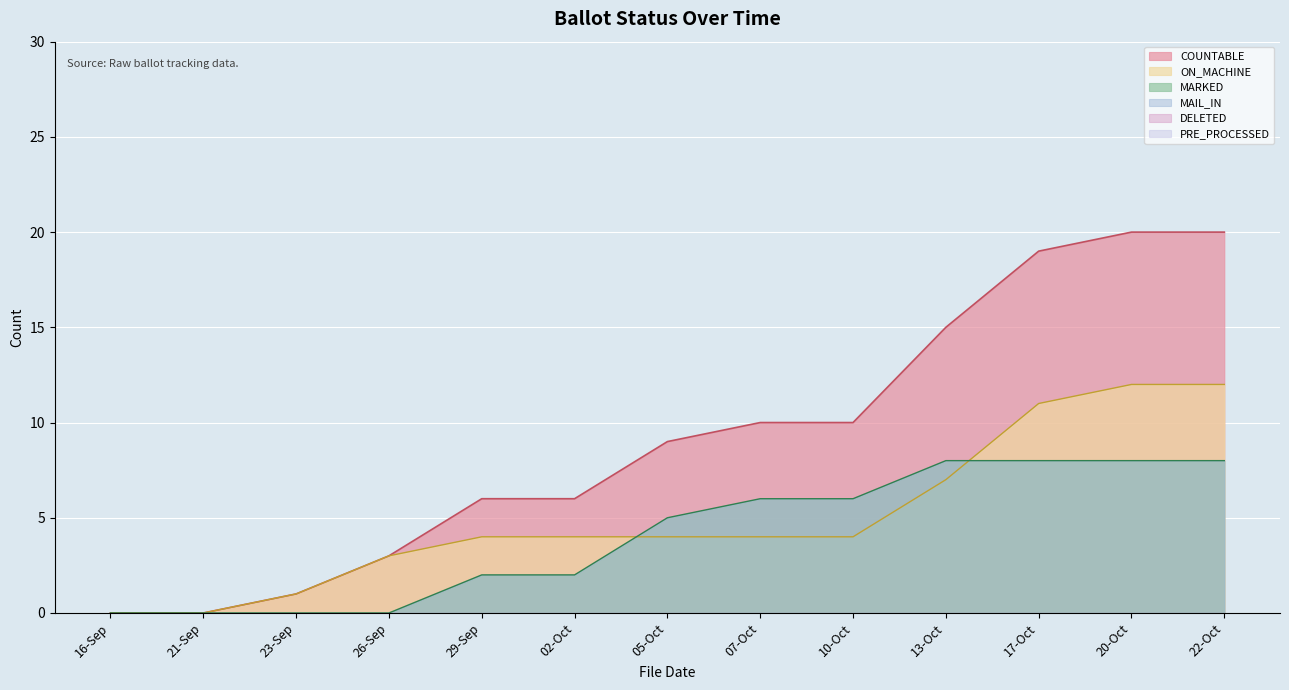

What is the label of the 10th point from the right?

26-Sep